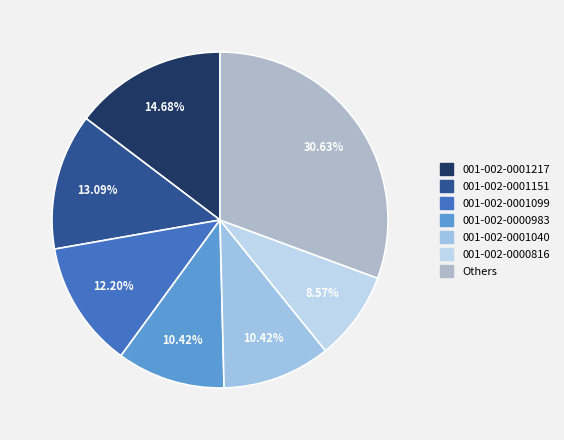

What is the smallest slice in the pie chart?

001-002-0000816